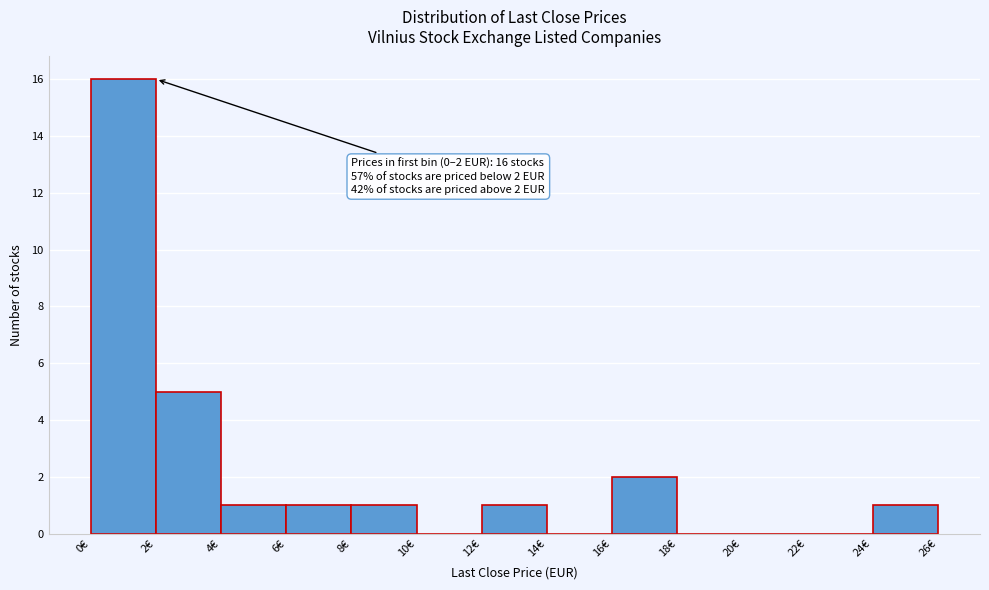

Over which range of the x-axis is the bar tallest?

0 to 2